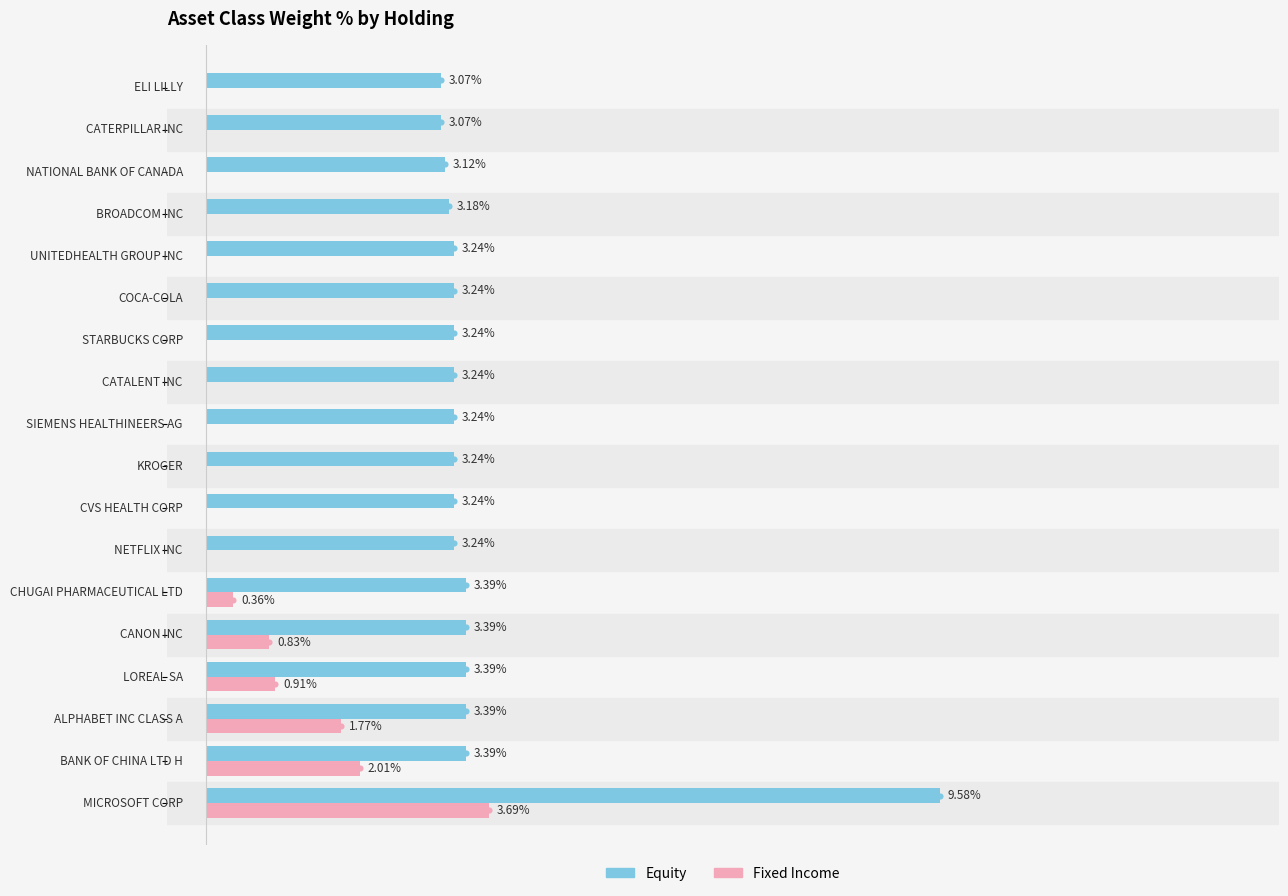

Which series has the largest total across all categories?

Equity